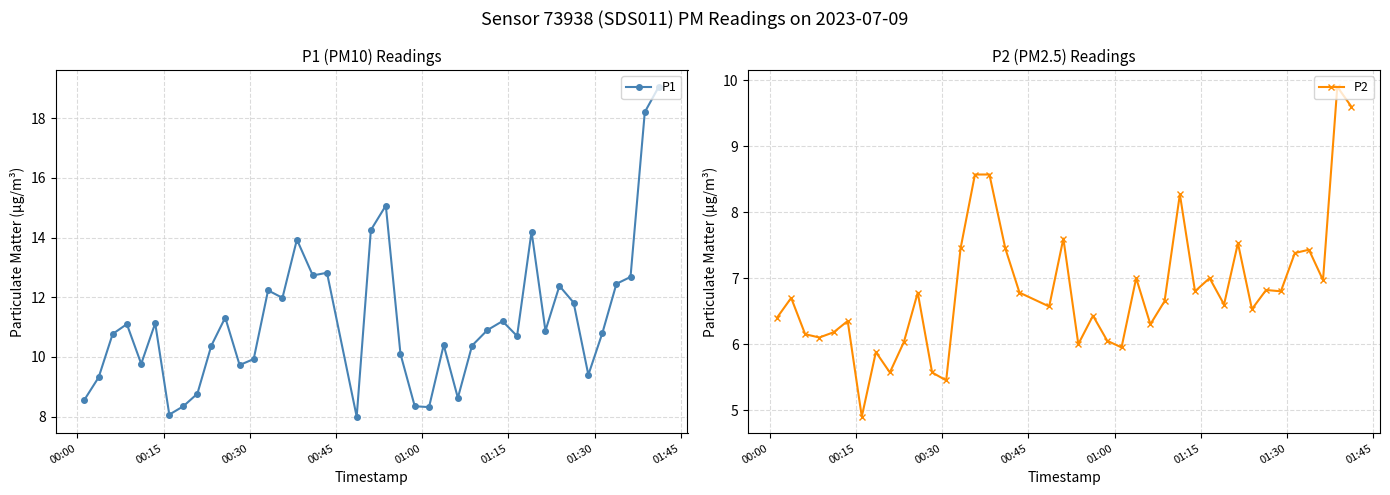

What is the value of the P2 point at the 12th from the left?

5.6